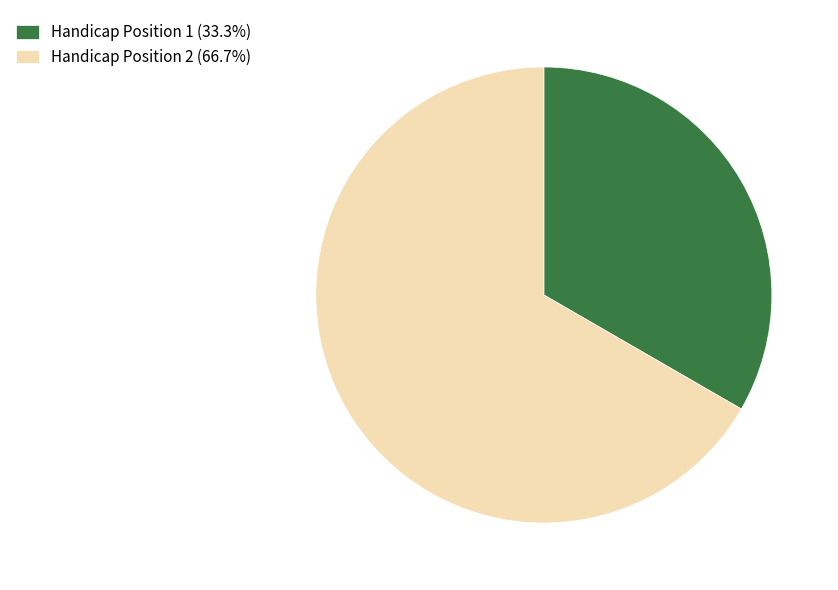

Is the sum of Handicap Position 1 (33.3%) and Handicap Position 2 (66.7%) greater than half?

Yes